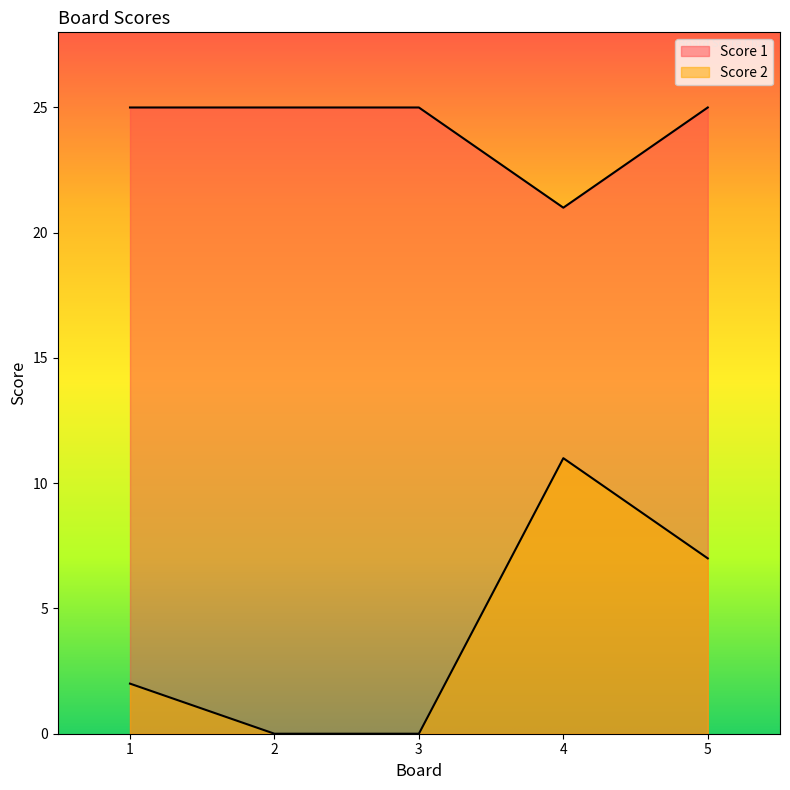

What are all the series names shown in the legend?

Score 1, Score 2